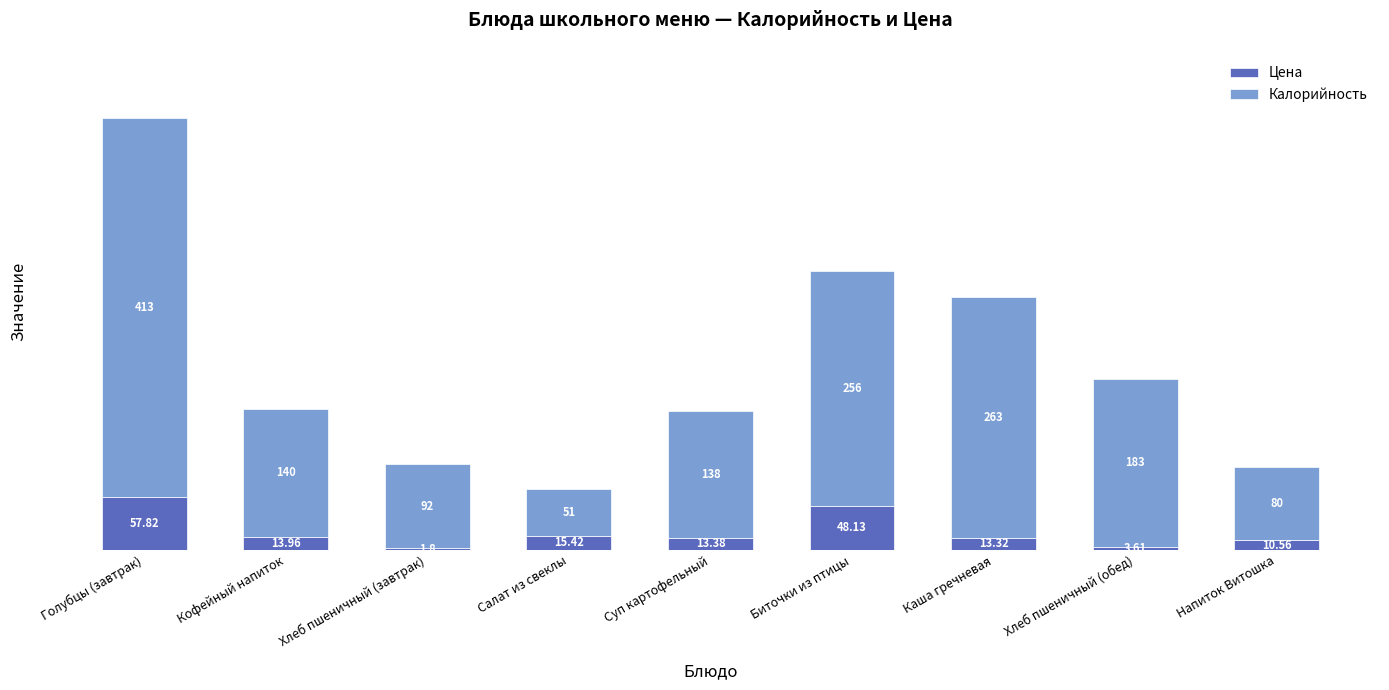

List the labels in order of Цена value, smallest first.

Хлеб пшеничный (завтрак), Хлеб пшеничный (обед), Напиток Витошка, Каша гречневая, Суп картофельный, Кофейный напиток, Салат из свеклы, Биточки из птицы, Голубцы (завтрак)